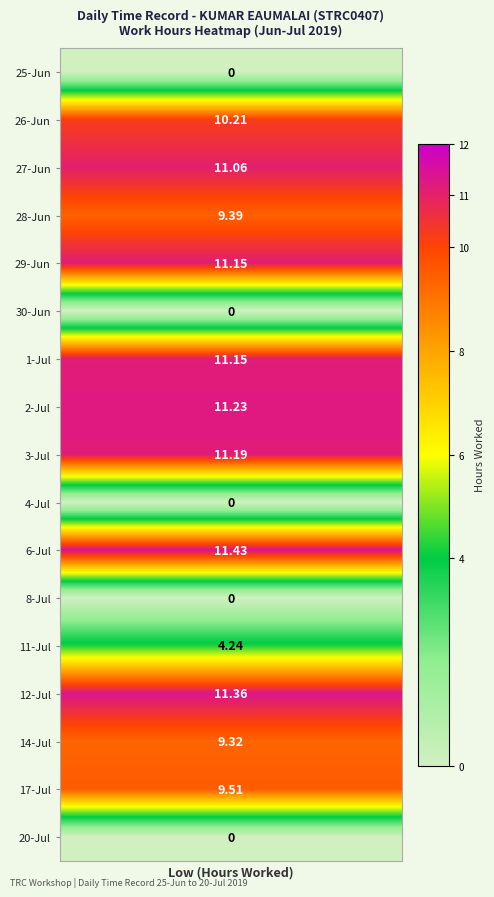

What is the greatest value displayed?

11.4